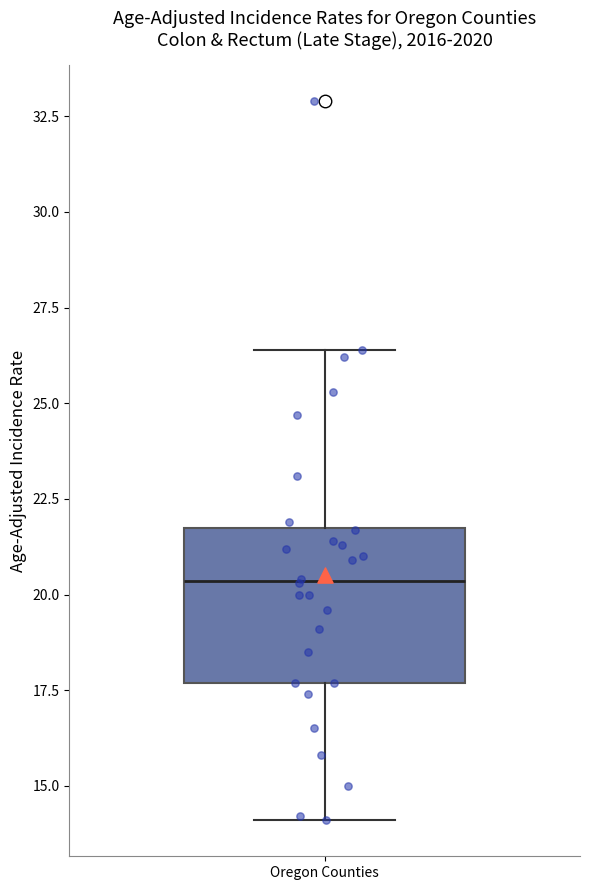

Where is the lower edge of the box for Oregon Counties on the y-axis? The values are not printed on the chart, so give them approximately, as read against the axis.

17.5